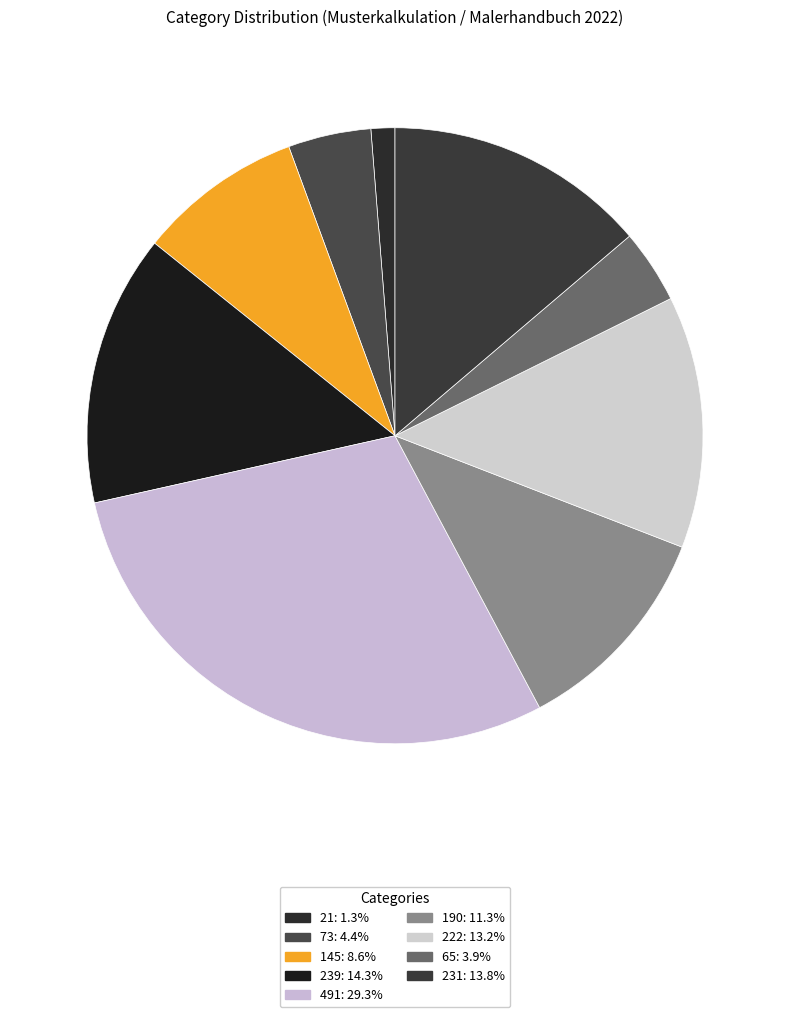

Count the number of slices in the pie.

9